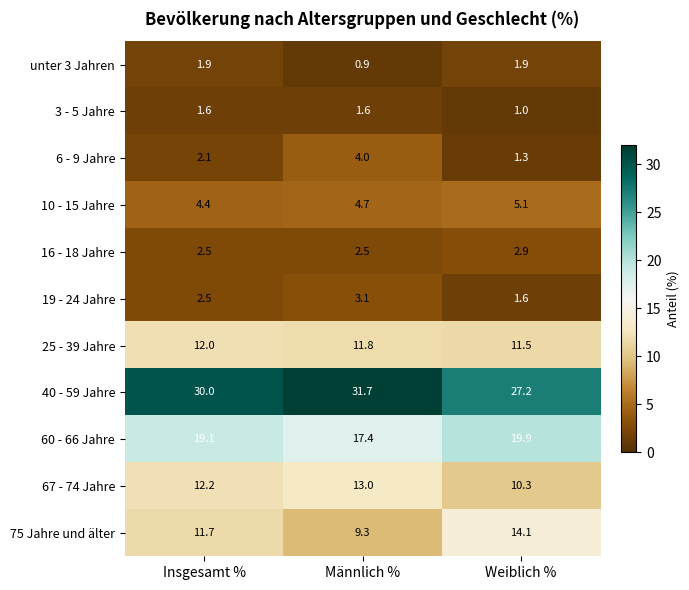

Rank the series at Männlich % from highest to lowest value.

40 - 59 Jahre, 60 - 66 Jahre, 67 - 74 Jahre, 25 - 39 Jahre, 75 Jahre und älter, 10 - 15 Jahre, 6 - 9 Jahre, 19 - 24 Jahre, 16 - 18 Jahre, 3 - 5 Jahre, unter 3 Jahren